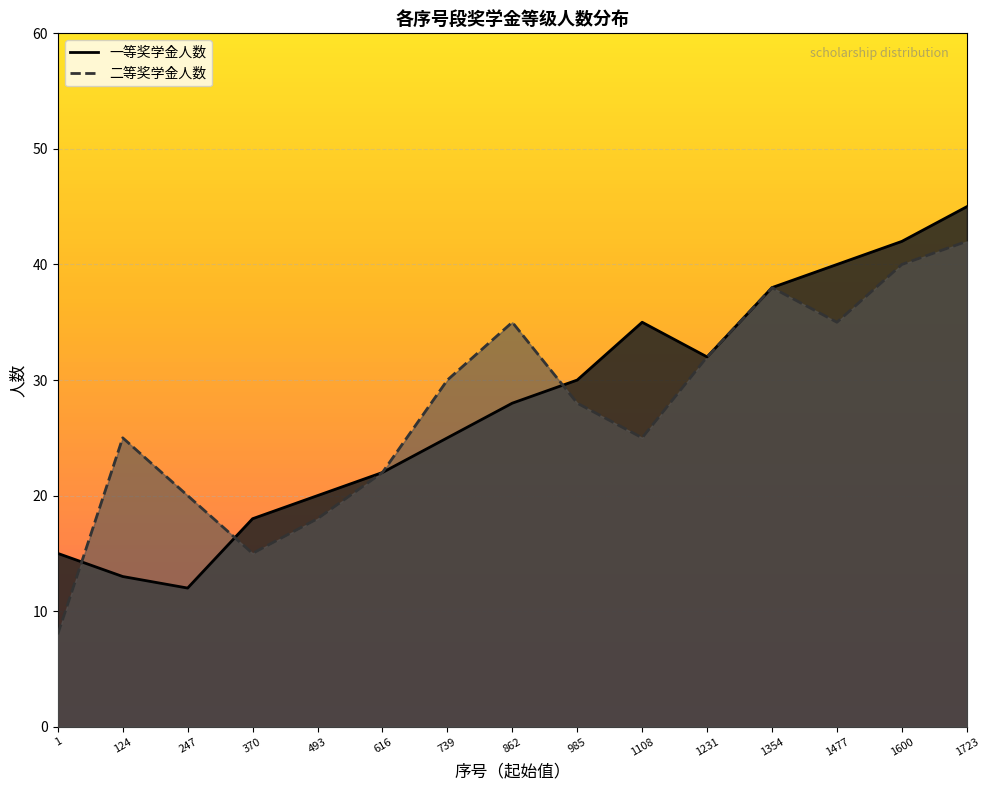

The 二等奖学金人数 series shows 42 at 1723. True or false?

True